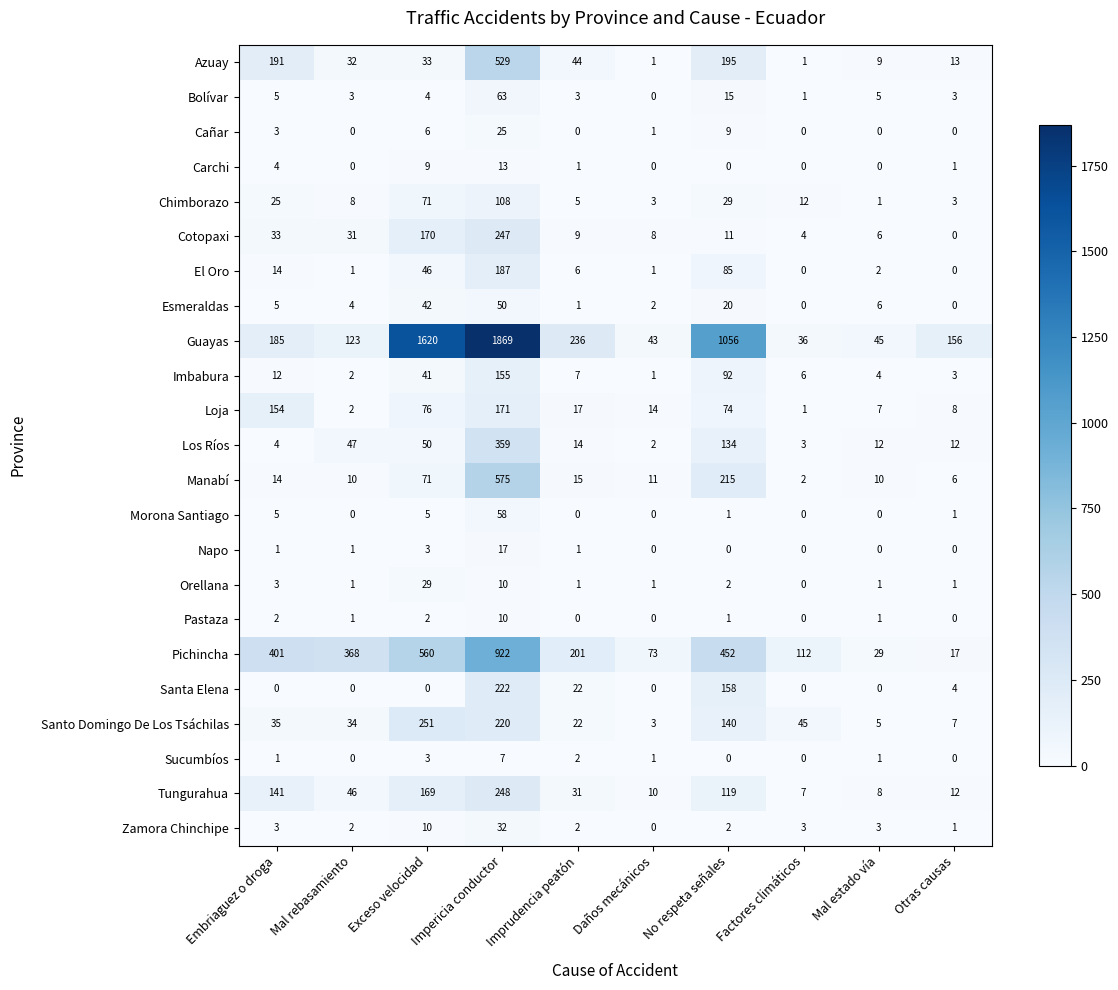

Is it true that Imbabura equals 2 at Mal rebasamiento?

True